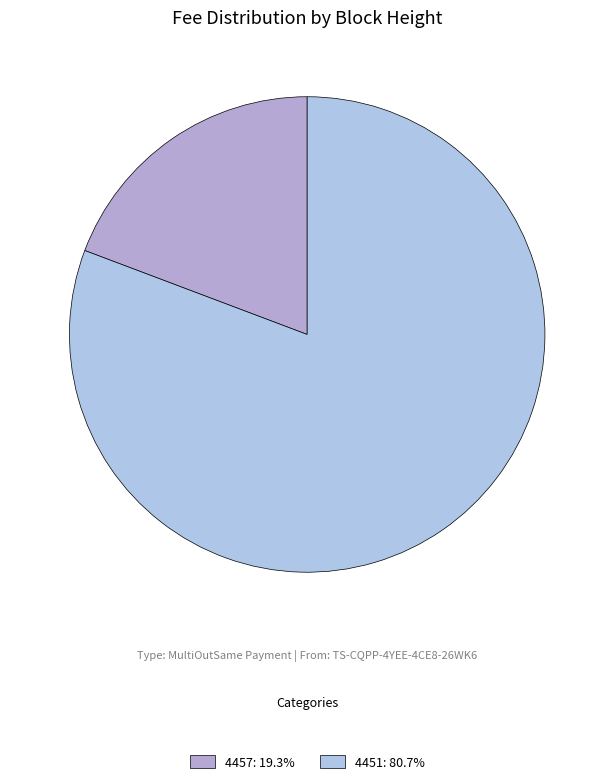

To the nearest percent, what is the difference between the 4451 and 4457 slice percentages?

61%